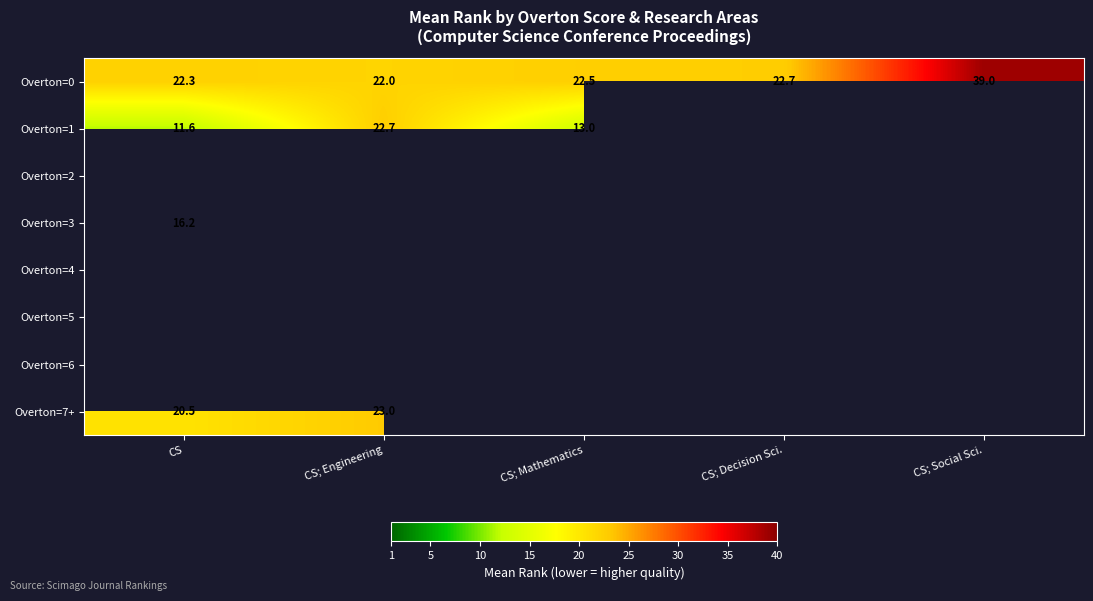

Where does the Overton=1 series first go above 22?

CS; Engineering